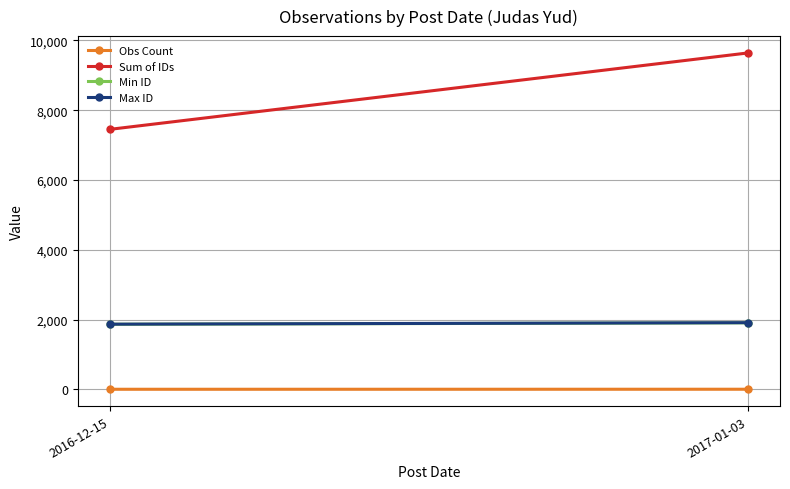

Reading right to left, list all the values displayed in this chart.

Obs Count: 5	4
Sum of IDs: 9640	7450
Min ID: 1908	1866
Max ID: 1912	1869